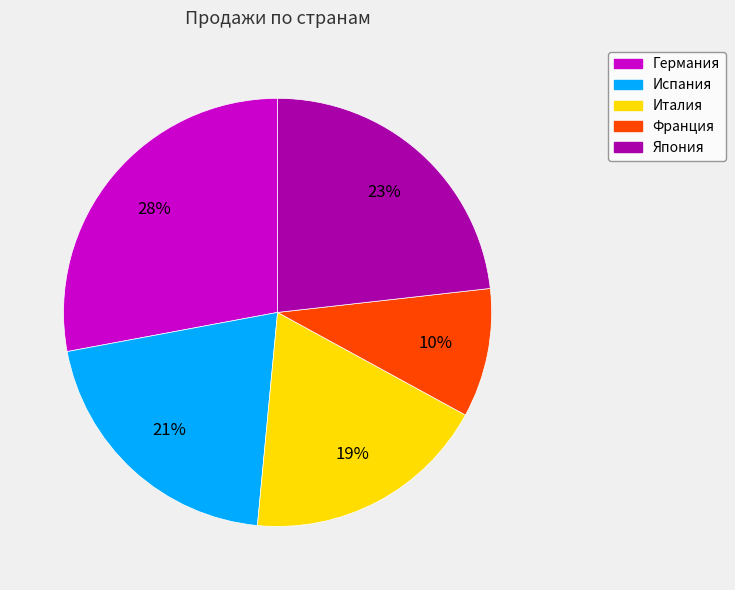

How many segments does this pie chart have?

5